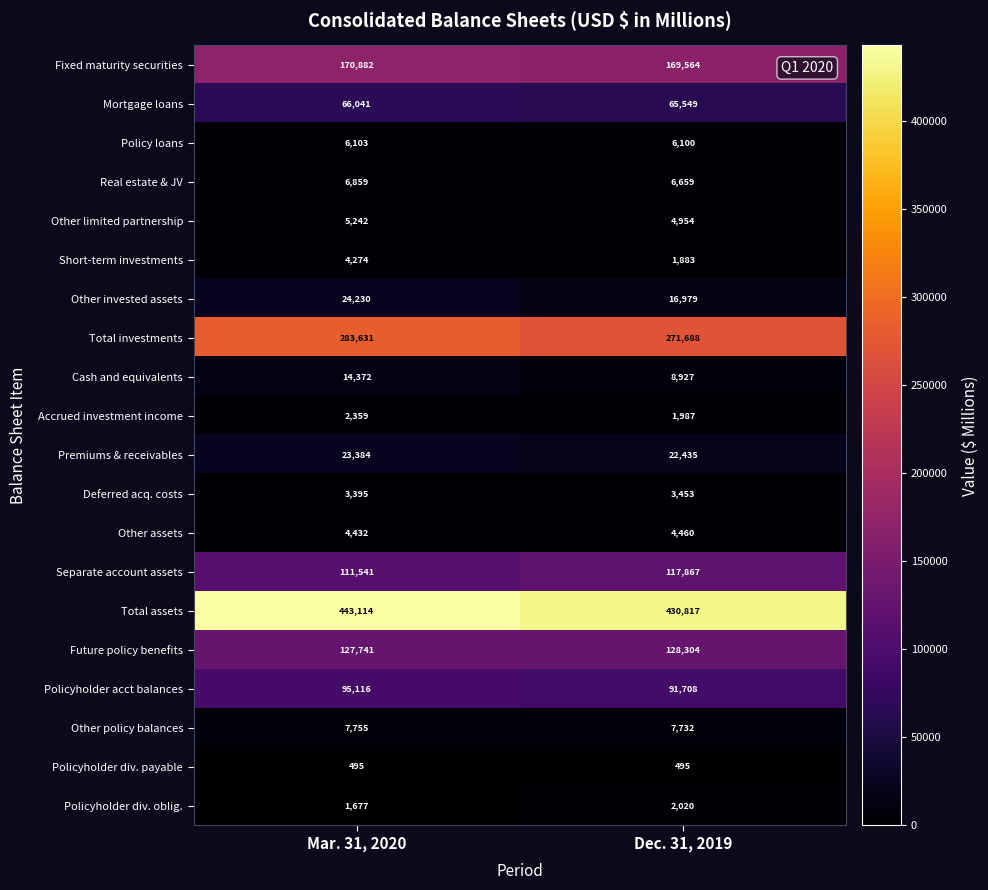

Count the number of data series in this chart.

20